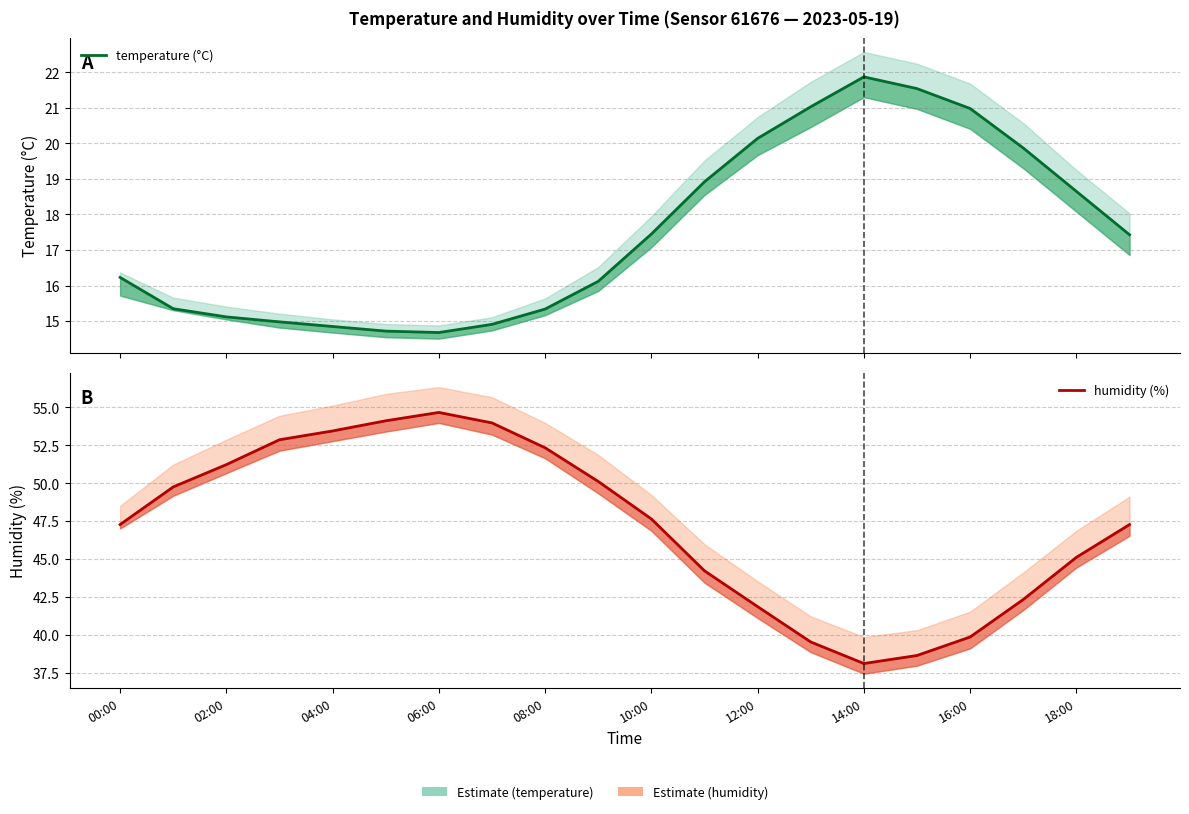

What are all the series names shown in the legend?

temperature (°C), humidity (%)